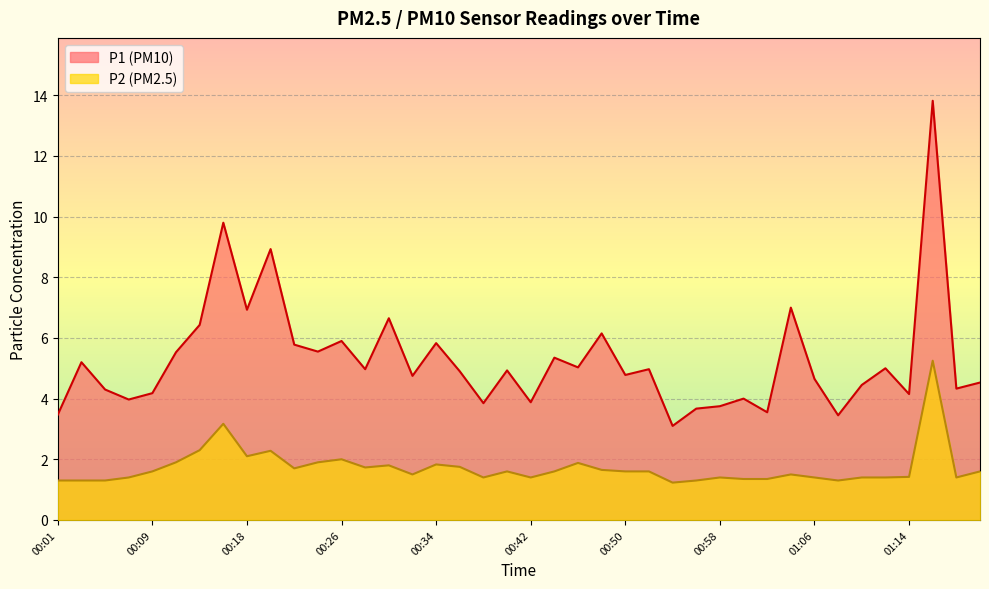

True or false: P1 and P2 intersect in this chart.

False